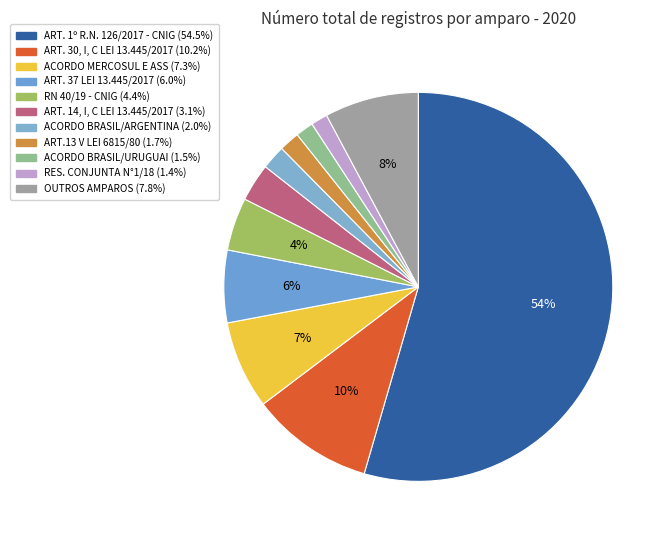

How many slices are in this pie chart?

11